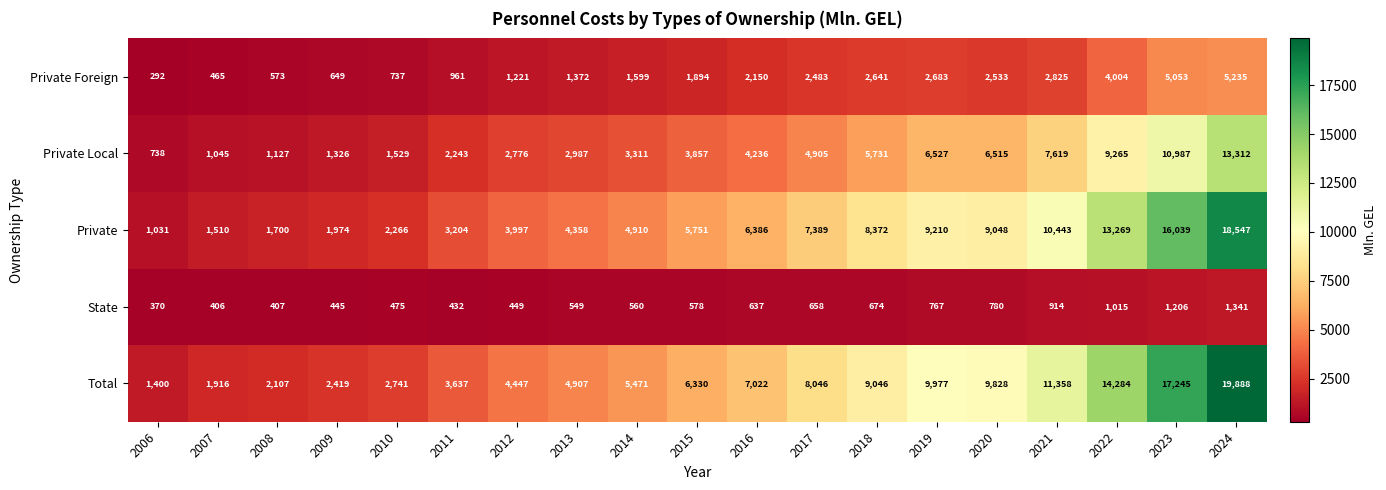

What is the difference between the highest and lowest values at 2017?

7388